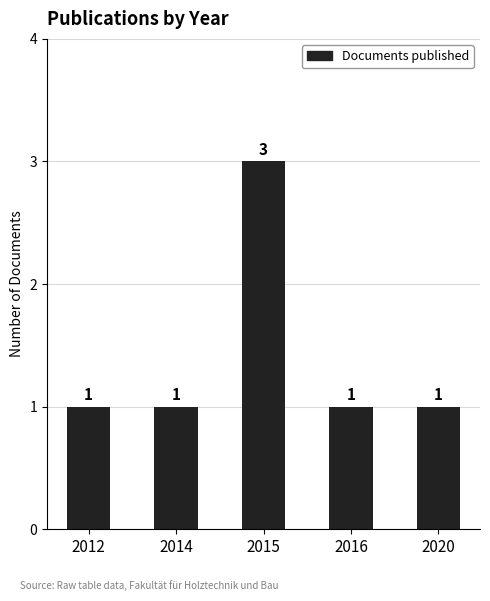

How many series are shown in this chart?

1